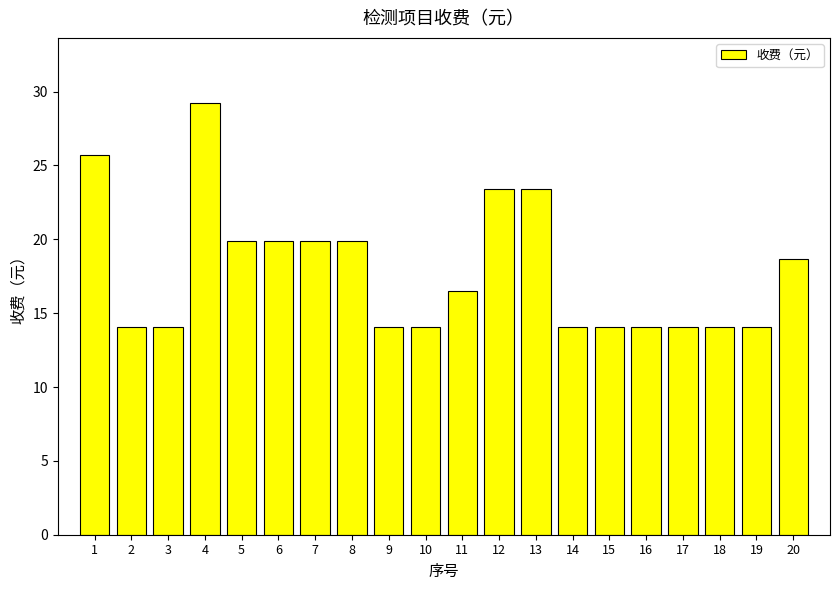

What is the value of the 3rd bar from the left?

14.0